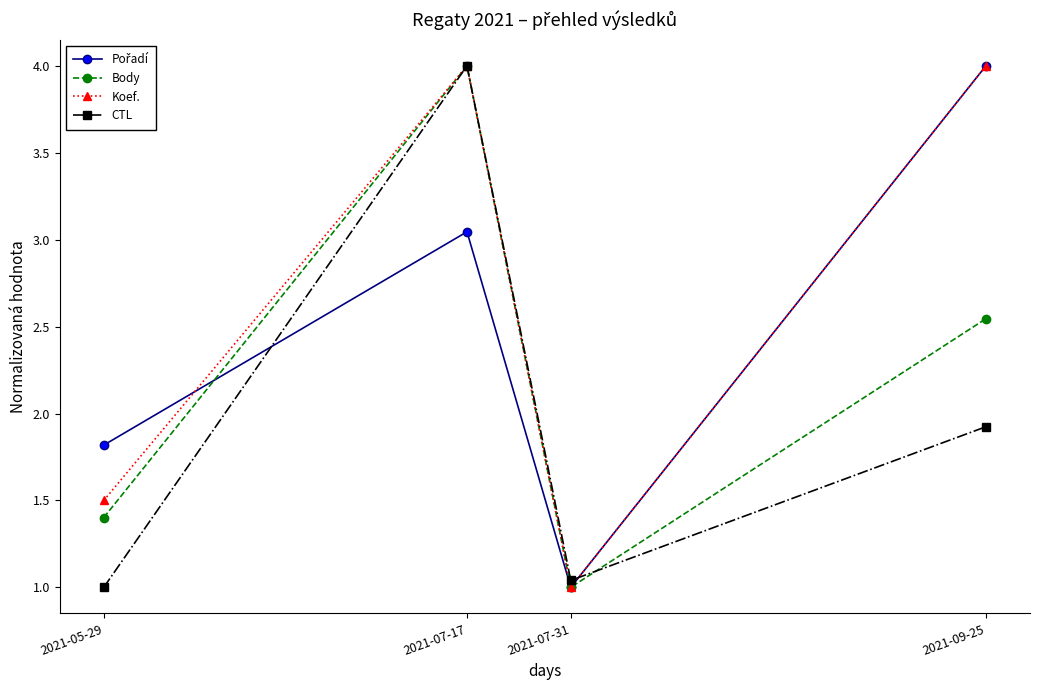

Where is the first local maximum for Body?

2021-07-17